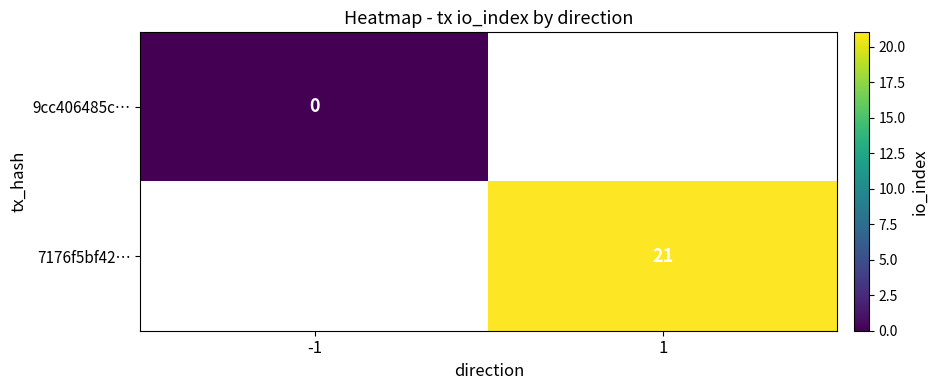

Which label corresponds to the largest value in the chart?

1